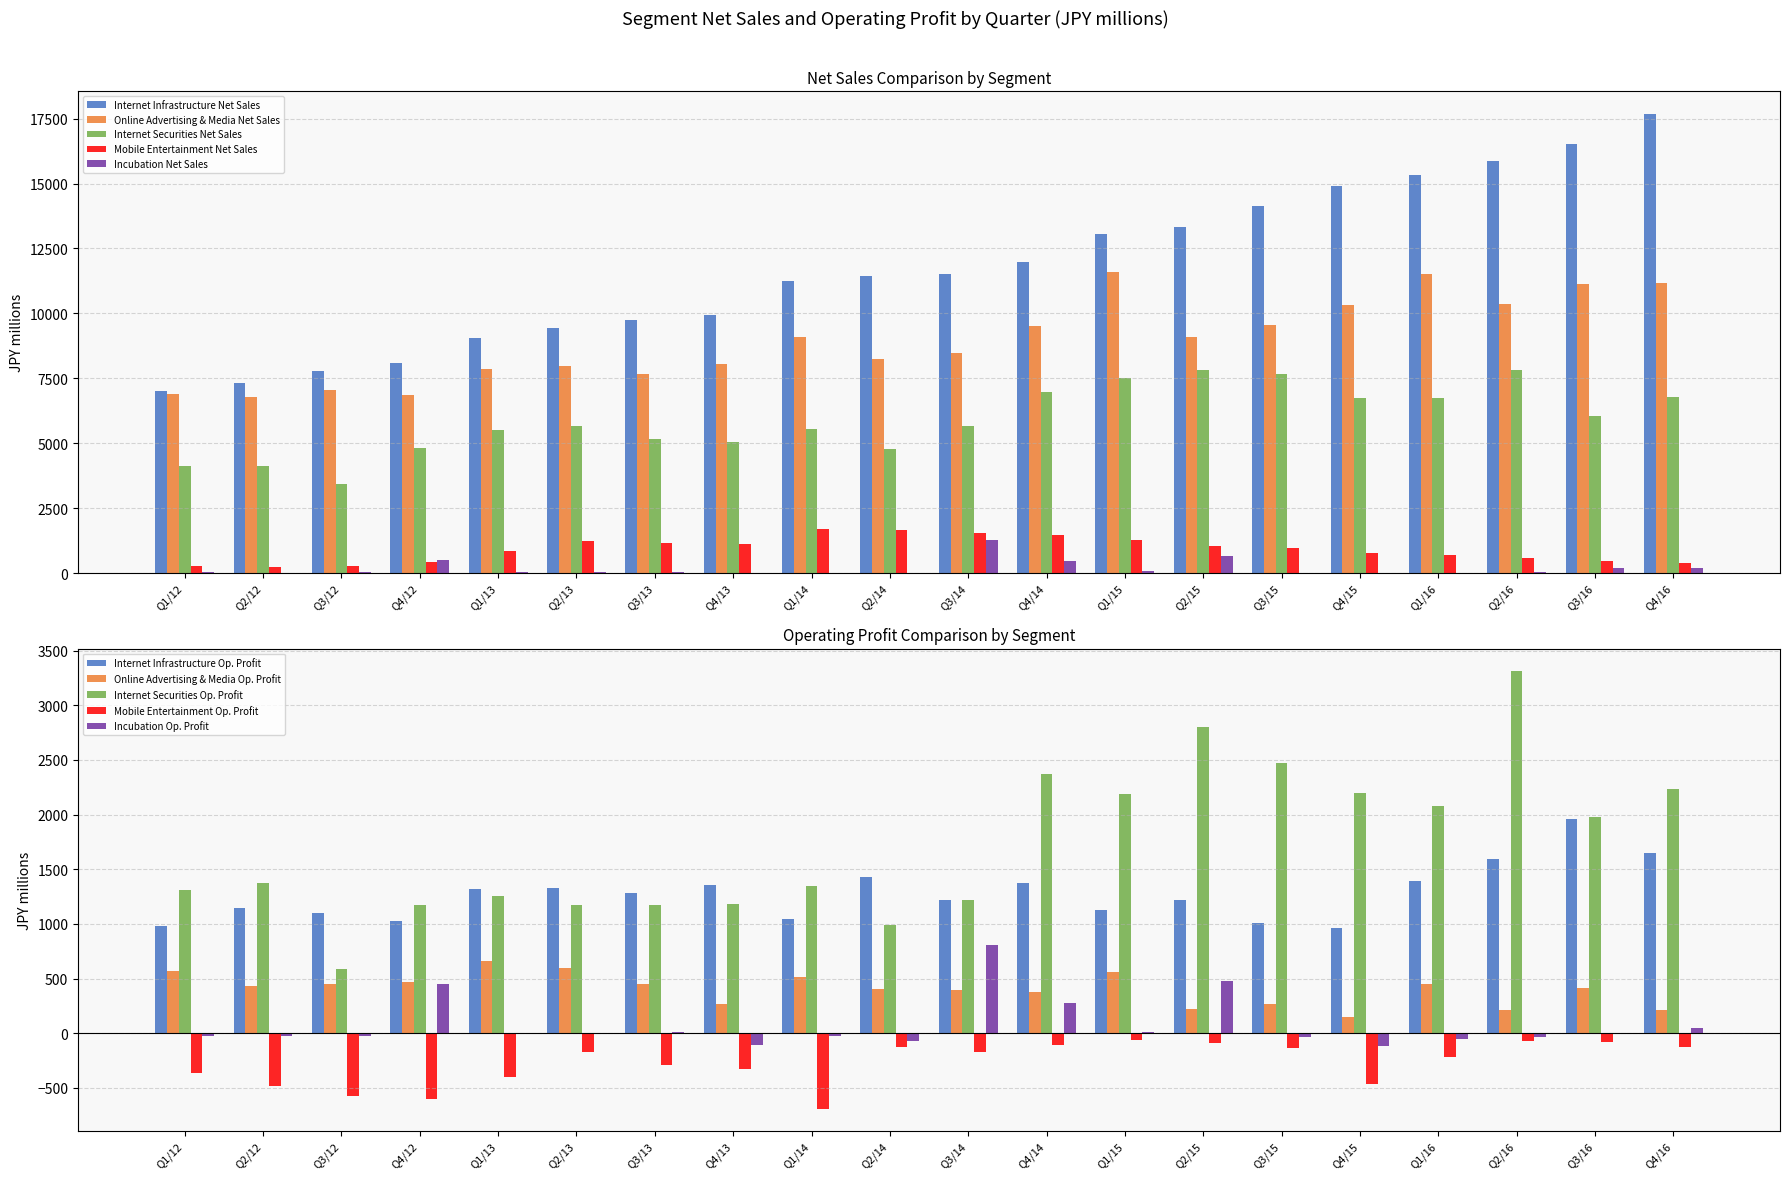

At which label does Online Advertising & Media Net Sales reach its minimum?

Q2/12